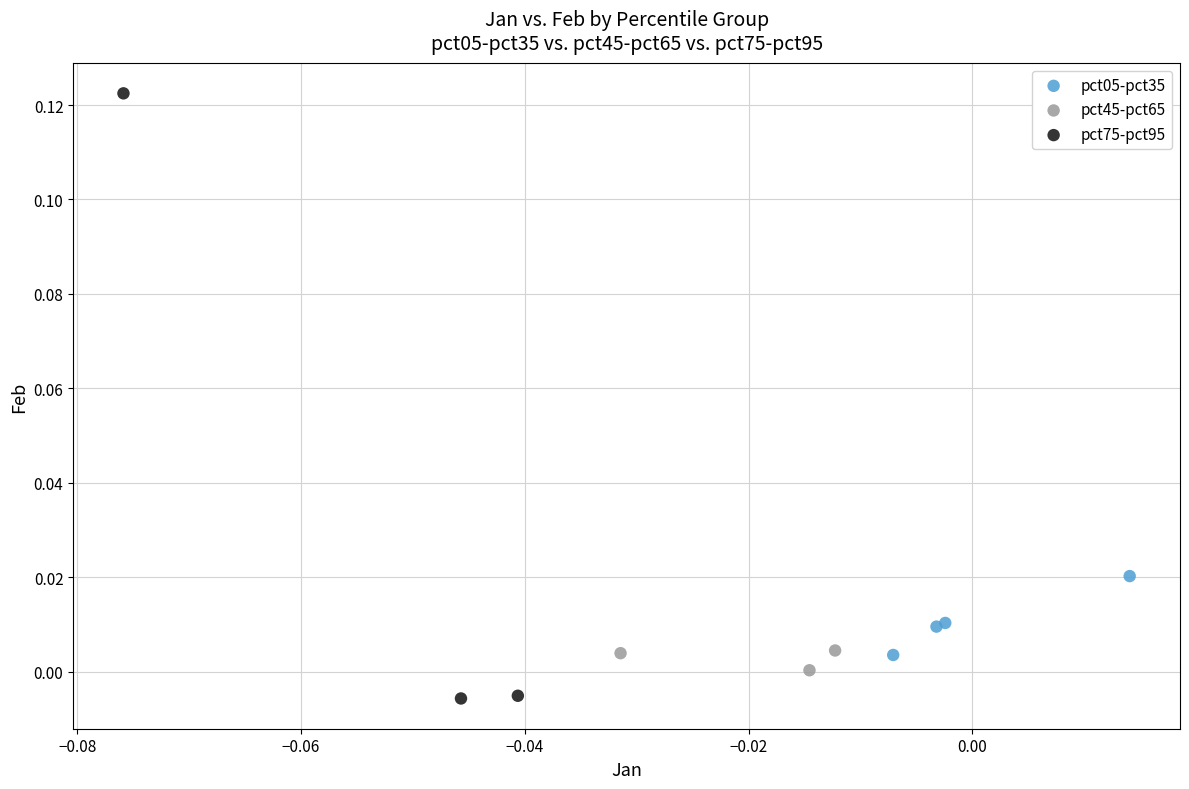

Which series contains the highest Y value?

pct75-pct95